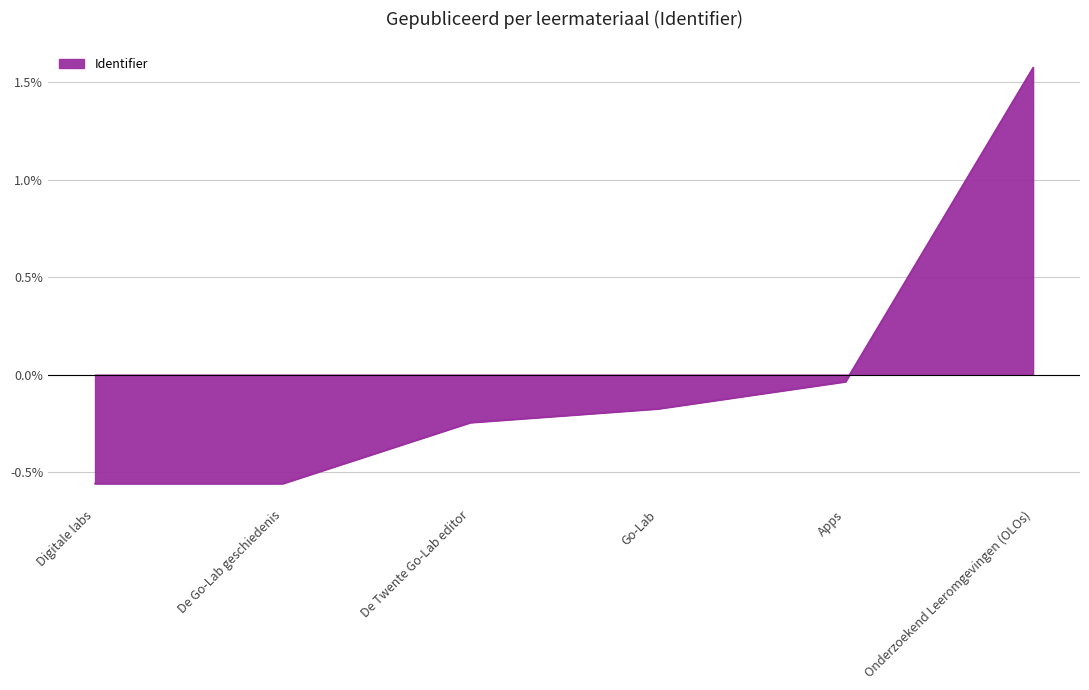

Does the chart have visible grid lines?

Yes